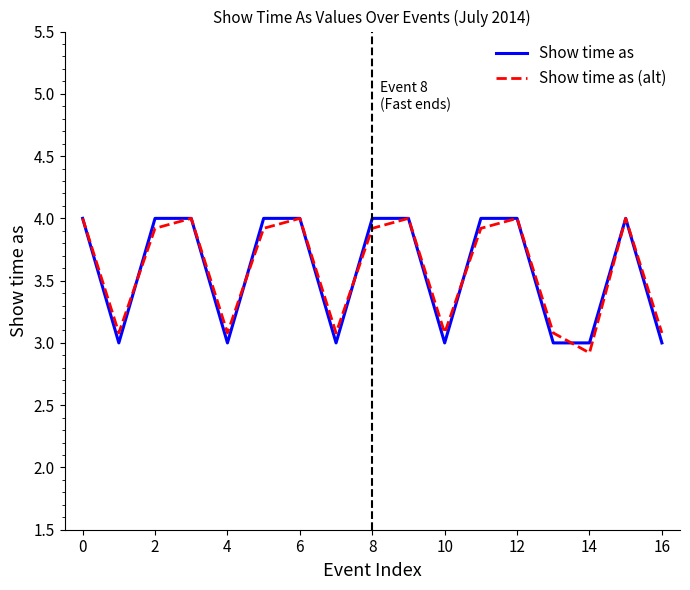

What is the highest value of the Show time as (alt) series?

4.0